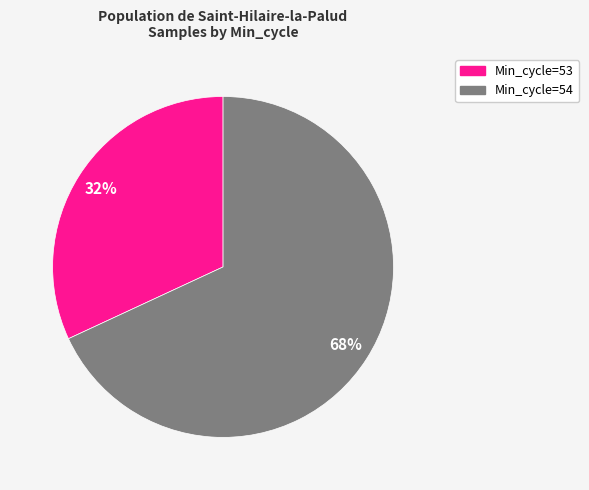

Is there any slice that represents more than half of the pie?

Yes